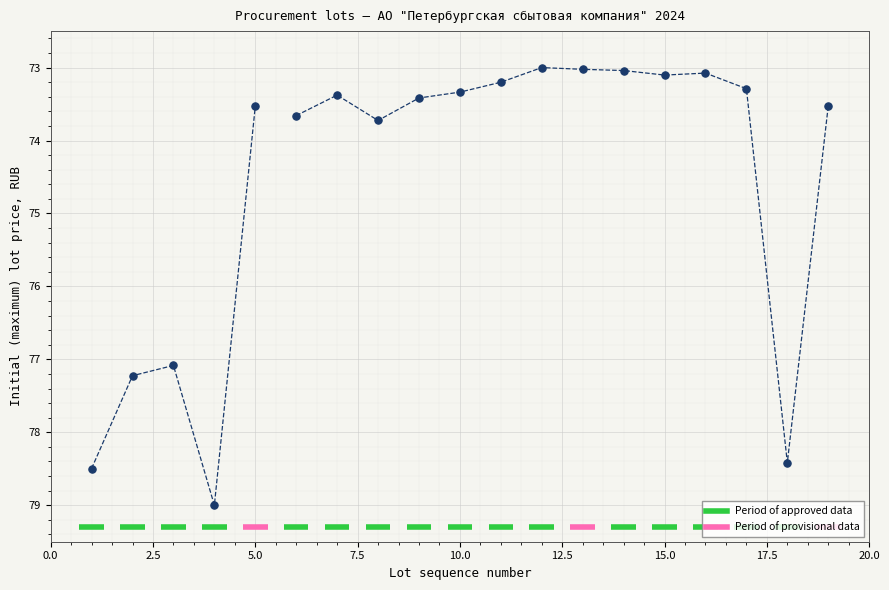

What Y value in the scatter plot is closest to 76?

77.1